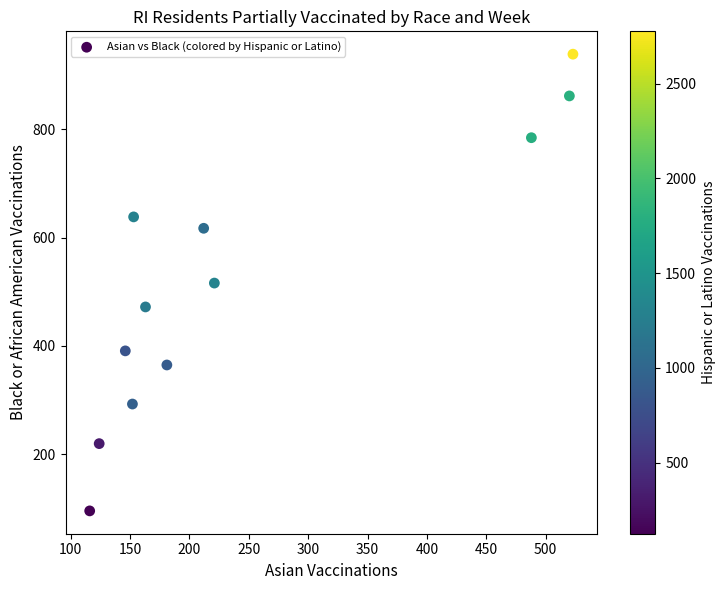

What is the range of X values (max minus min)?

407